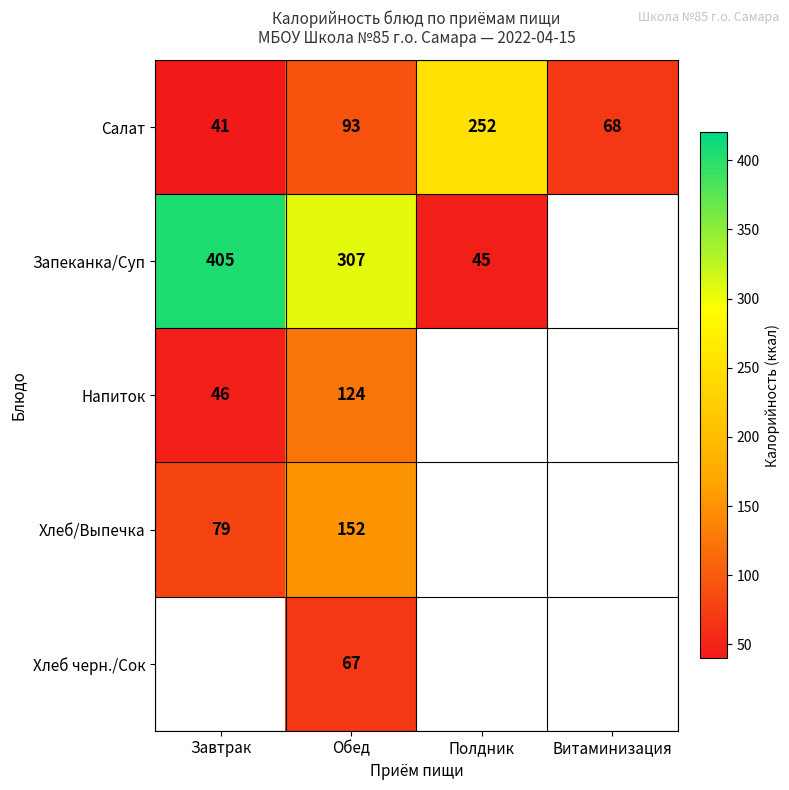

Is the value of Напиток at Обед greater than the value of Хлеб черн./Сок at Обед?

Yes